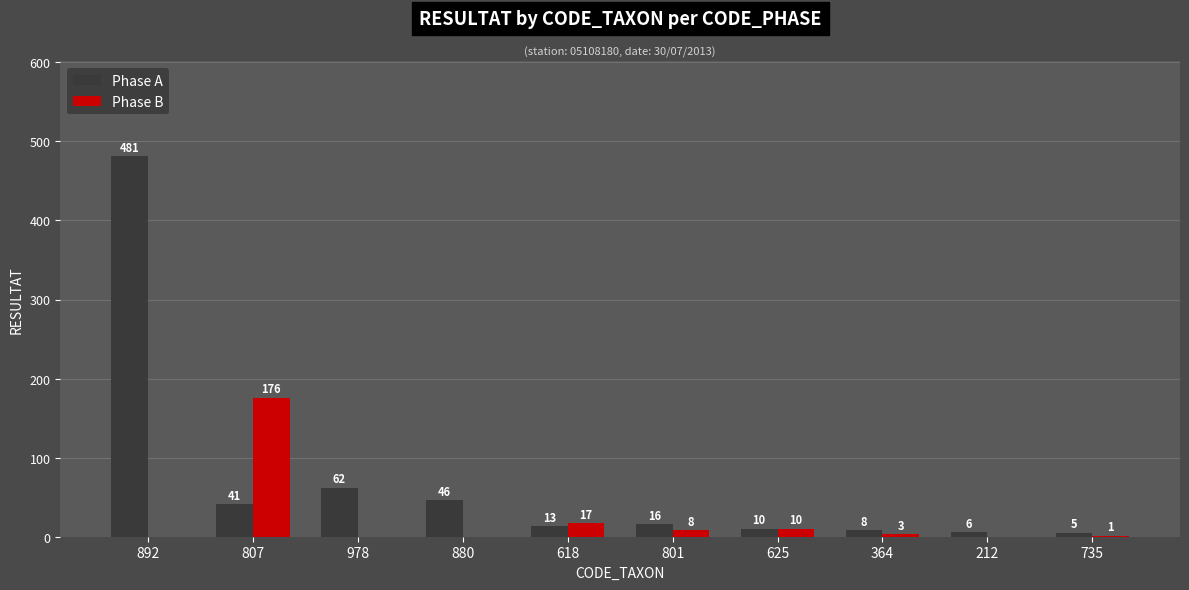

How many groups of bars are there?

10